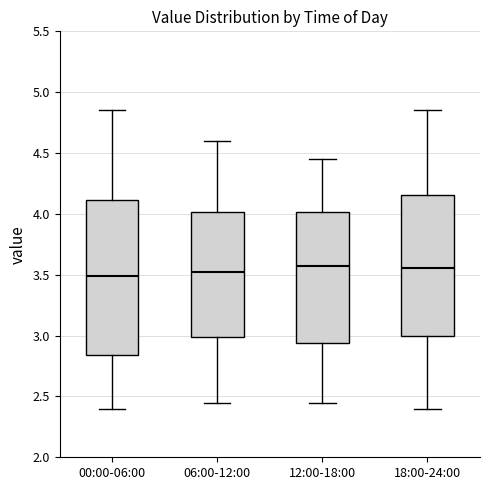

Reading left to right, read every box against the y-axis: the position of its median line, the range the box covers, and the ends of its whiskers. The values are not printed on the chart, so give them approximately, as read against the axis.

00:00-06:00: median 3.50, box 2.85 to 4.10, whiskers 2.40 to 4.85
06:00-12:00: median 3.55, box 3.00 to 4.00, whiskers 2.45 to 4.60
12:00-18:00: median 3.60, box 2.95 to 4.00, whiskers 2.45 to 4.45
18:00-24:00: median 3.55, box 3.00 to 4.15, whiskers 2.40 to 4.85